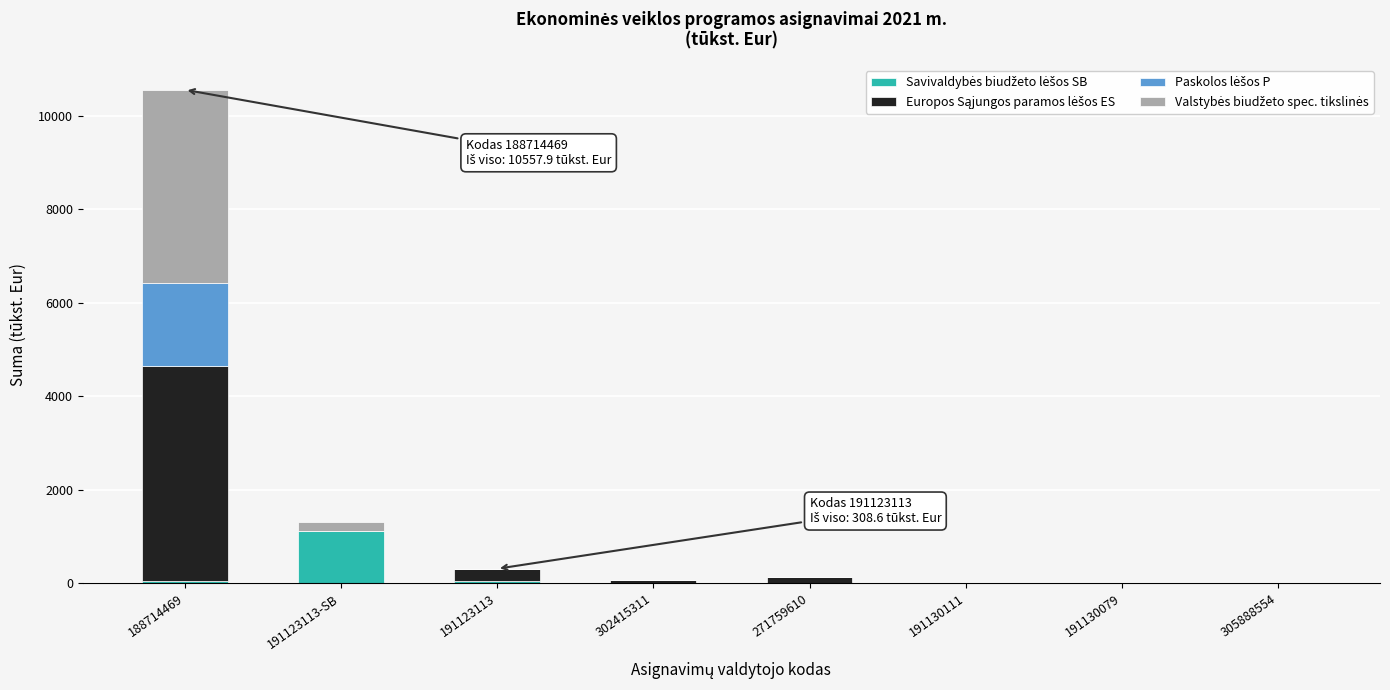

At which category is the sum across all series the highest?

188714469